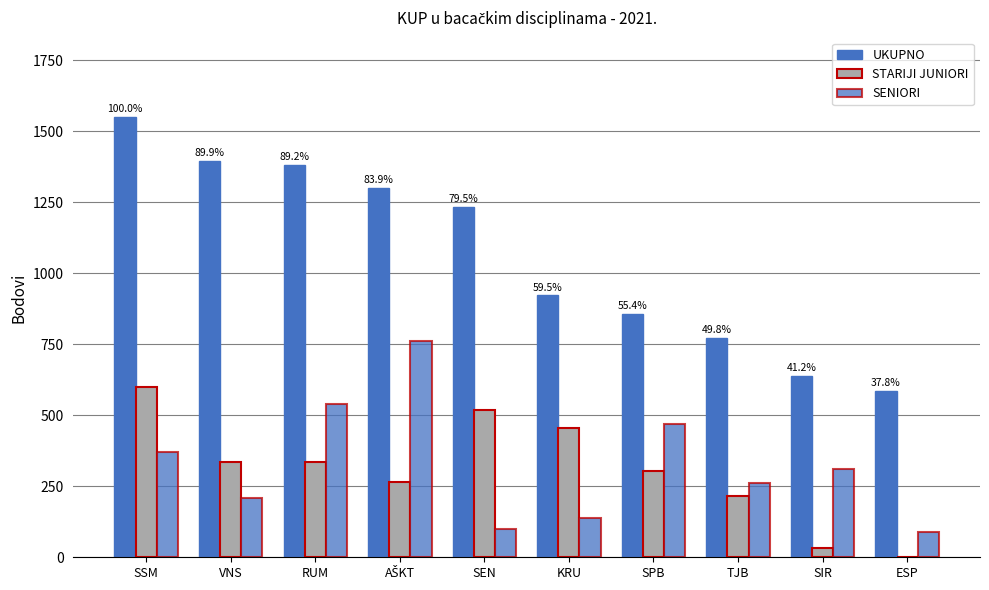

The UKUPNO series shows 858 at SPB. True or false?

True